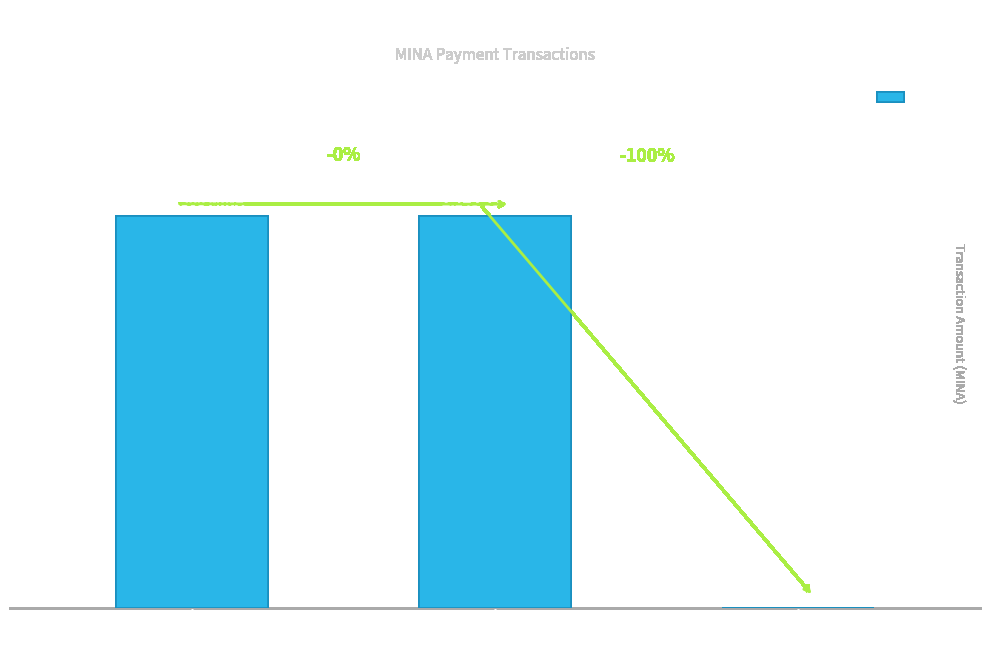

Count the number of values greater than 2145.

2